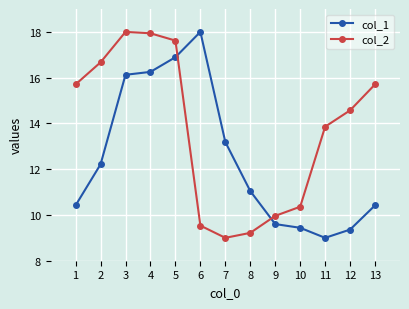

How many data points in col_2 are less than 14?

6